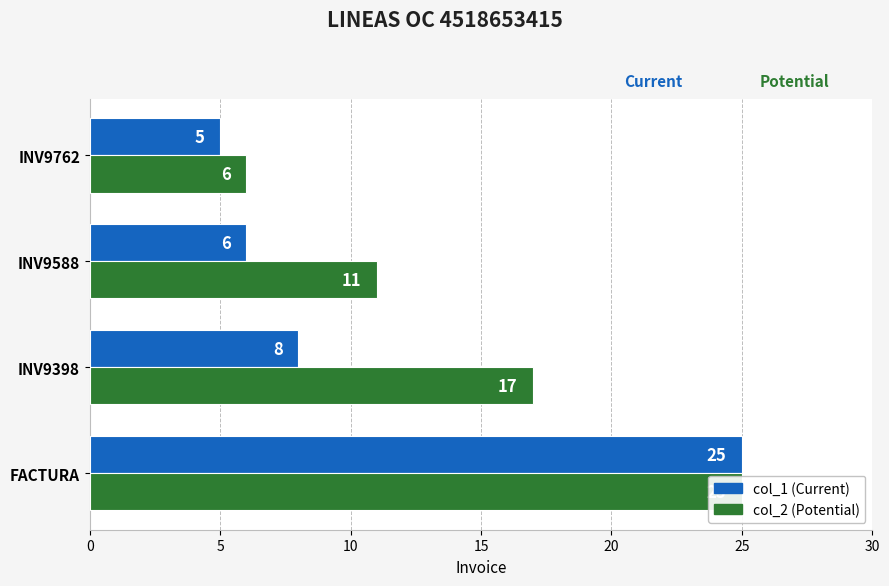

What is the difference between the maximum and minimum values in the col_1 (Current) series?

20